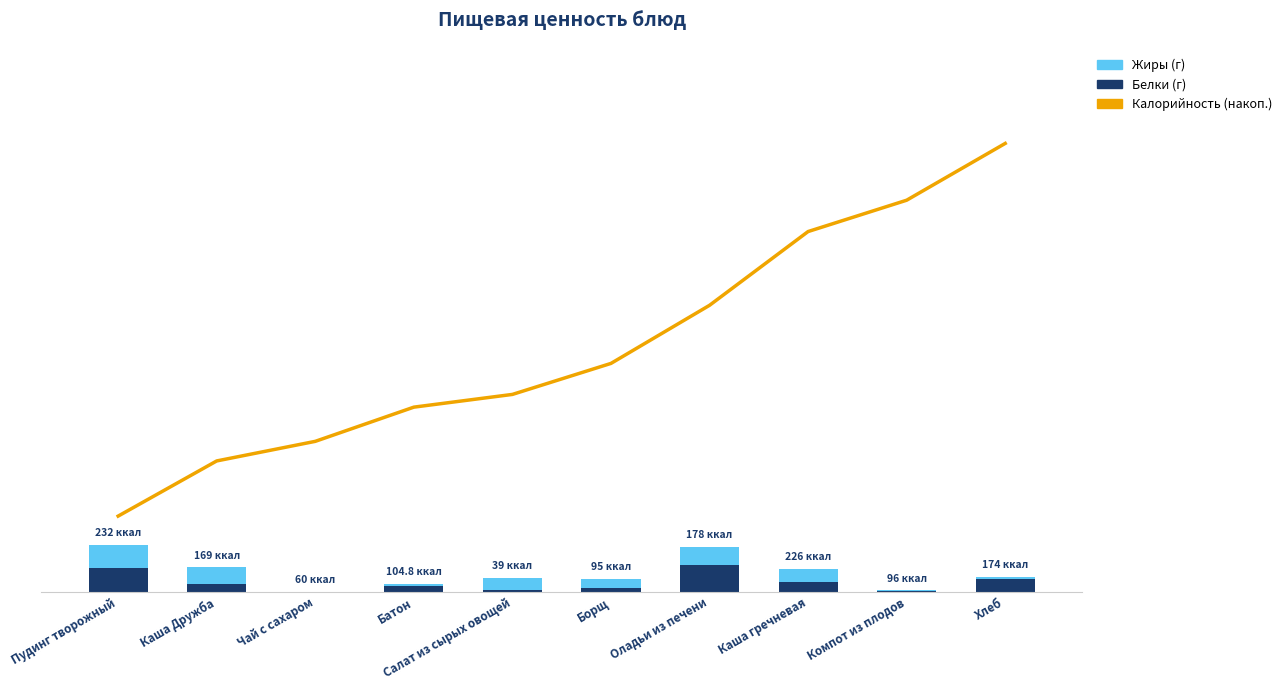

At which category is the sum across all series the highest?

Хлеб